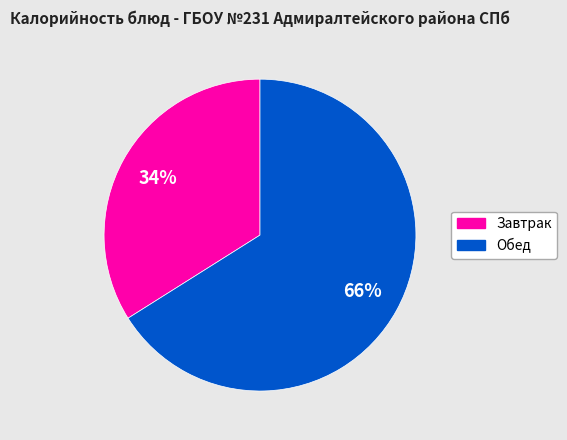

Is there any slice that represents more than half of the pie?

Yes